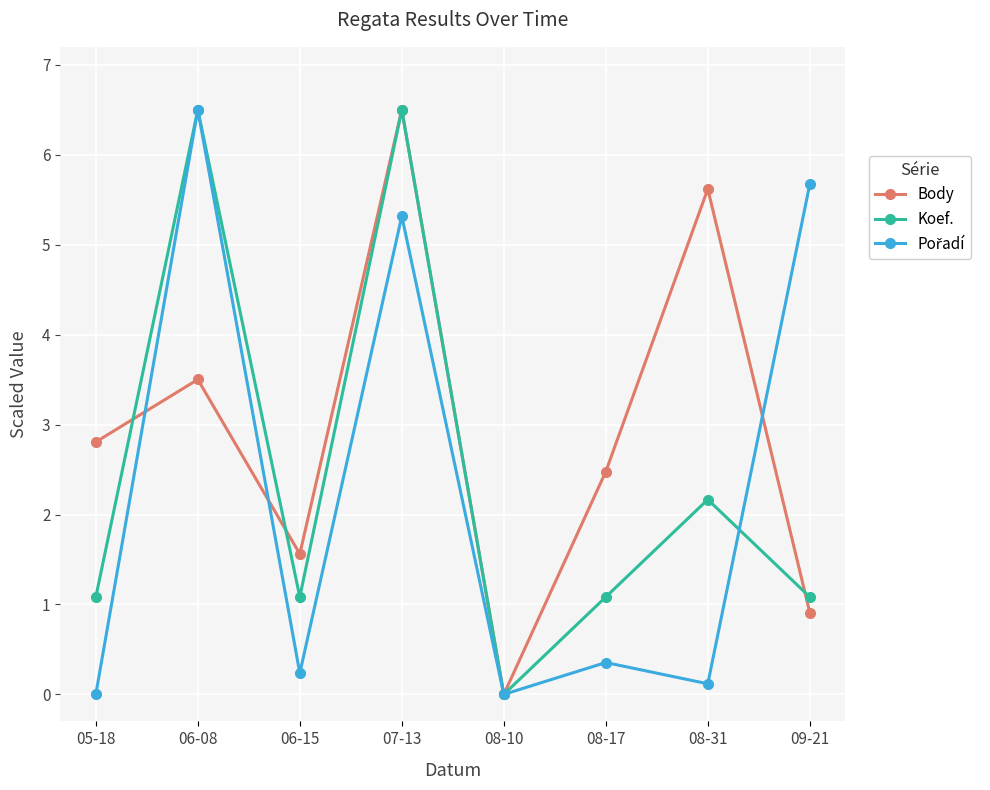

At which category does Koef. reach its first local peak?

06-08